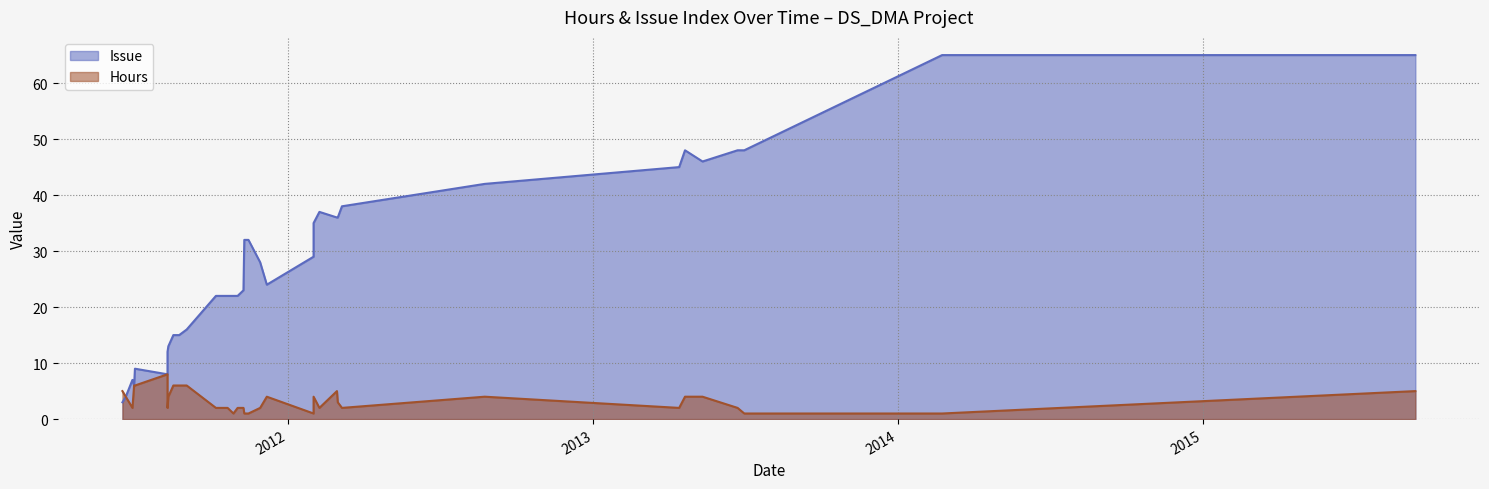

Which has a higher value, 06/17/2011 or 08/11/2011?

08/11/2011